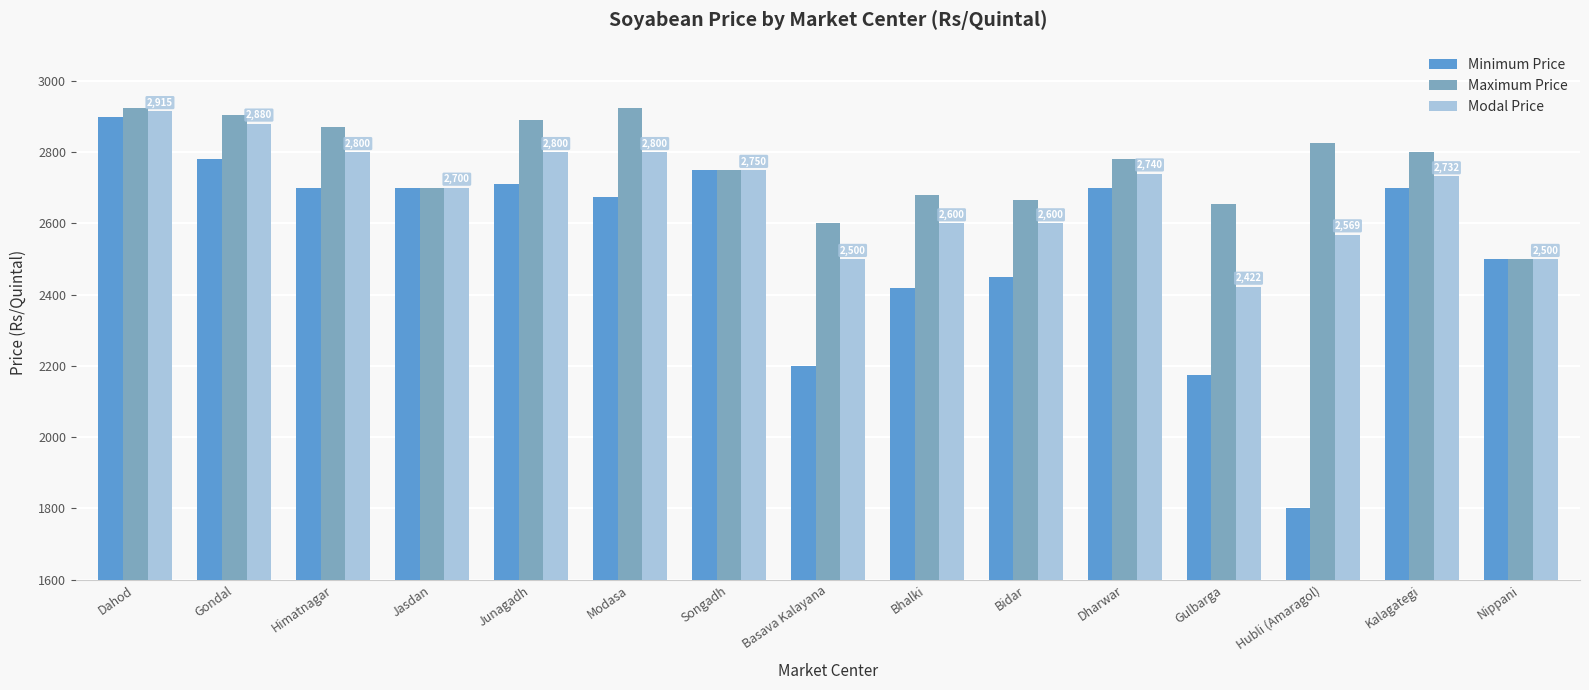

What is the difference between the highest and lowest values at Basava Kalayana?

401